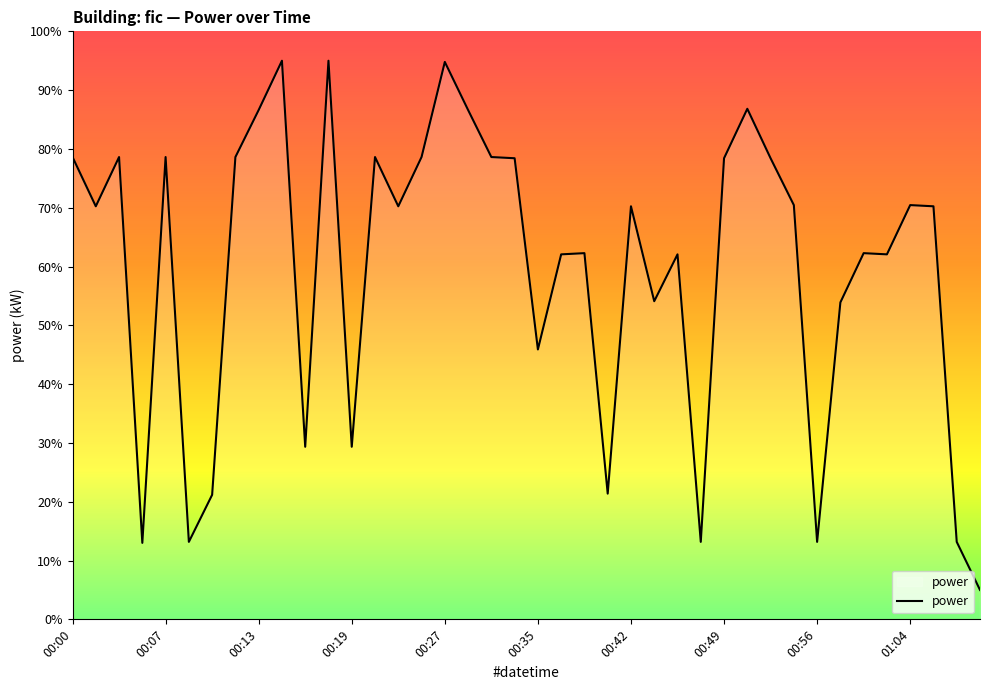

What is the greatest value displayed?

95.0